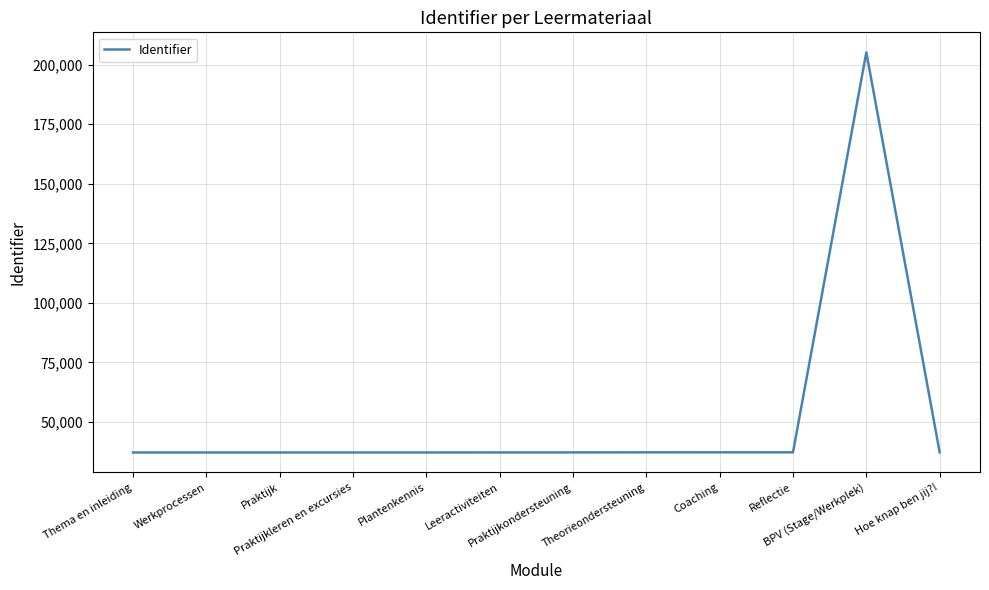

What is the smallest value displayed?

37206